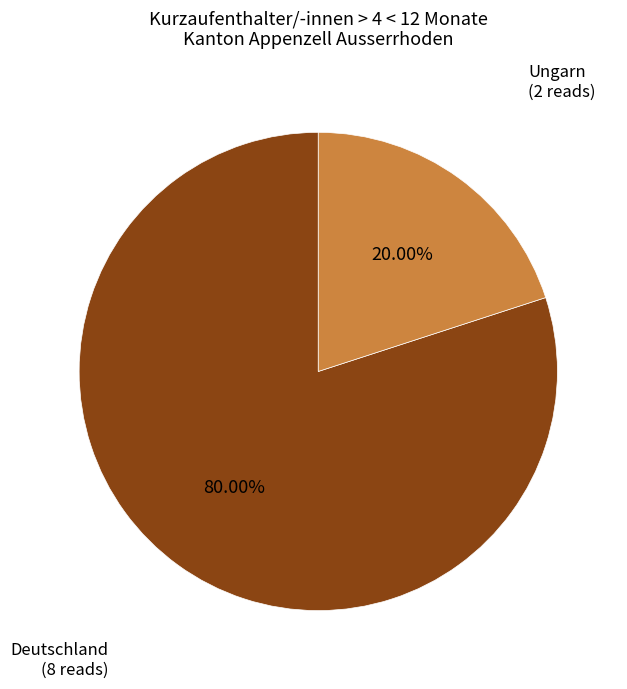

To the nearest percent, what is the difference between the Deutschland and Ungarn slice percentages?

60%